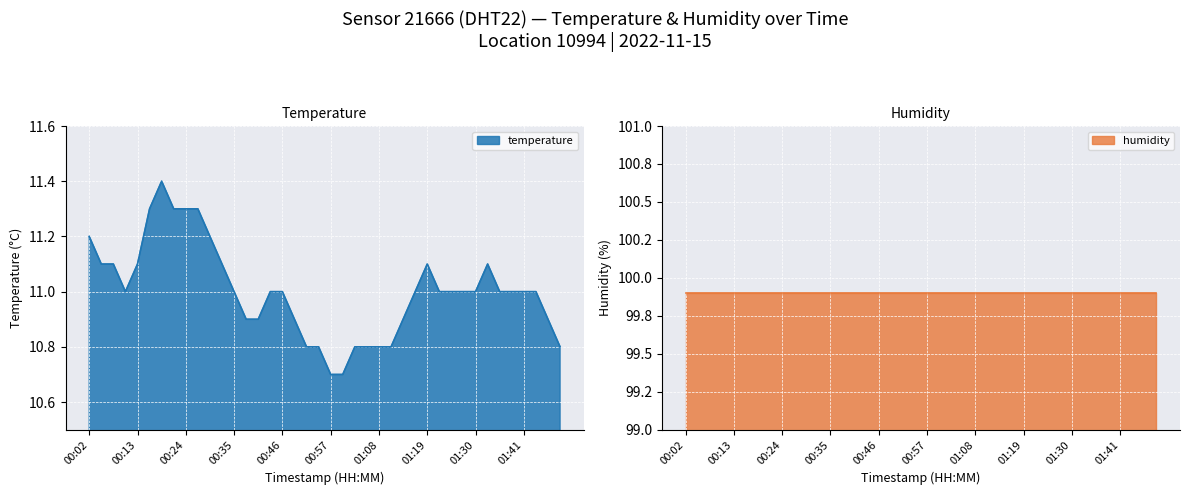

Approximately how many times larger is the value at 2022-11-15T01:11:13 compared to 2022-11-15T01:16:42?

1.0